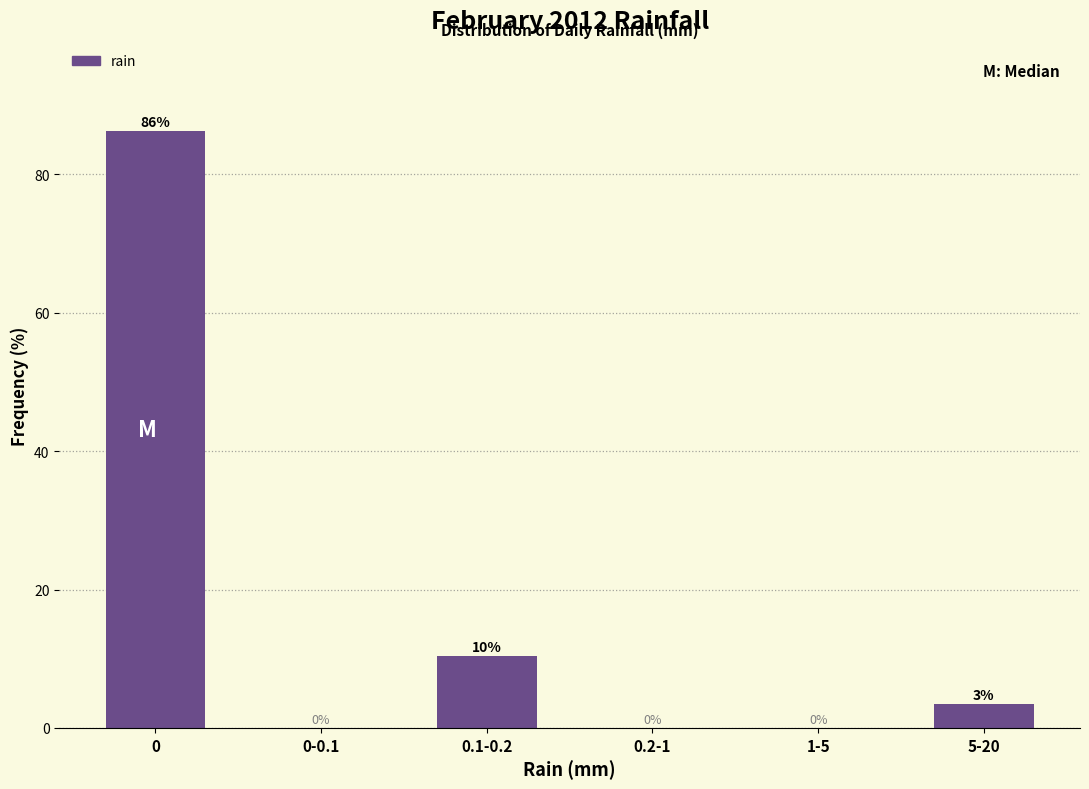

Where is the data nearest to the value 43?

0.1-0.2